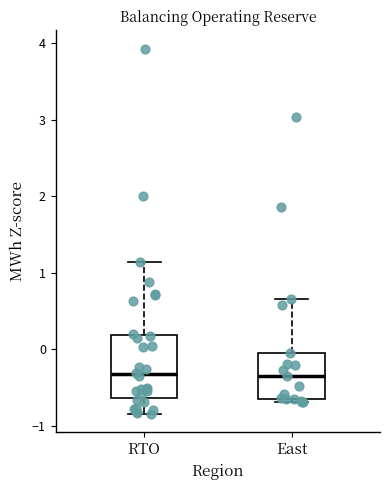

Where does the median line of the box for East sit on the y-axis? The values are not printed on the chart, so give them approximately, as read against the axis.

-0.4